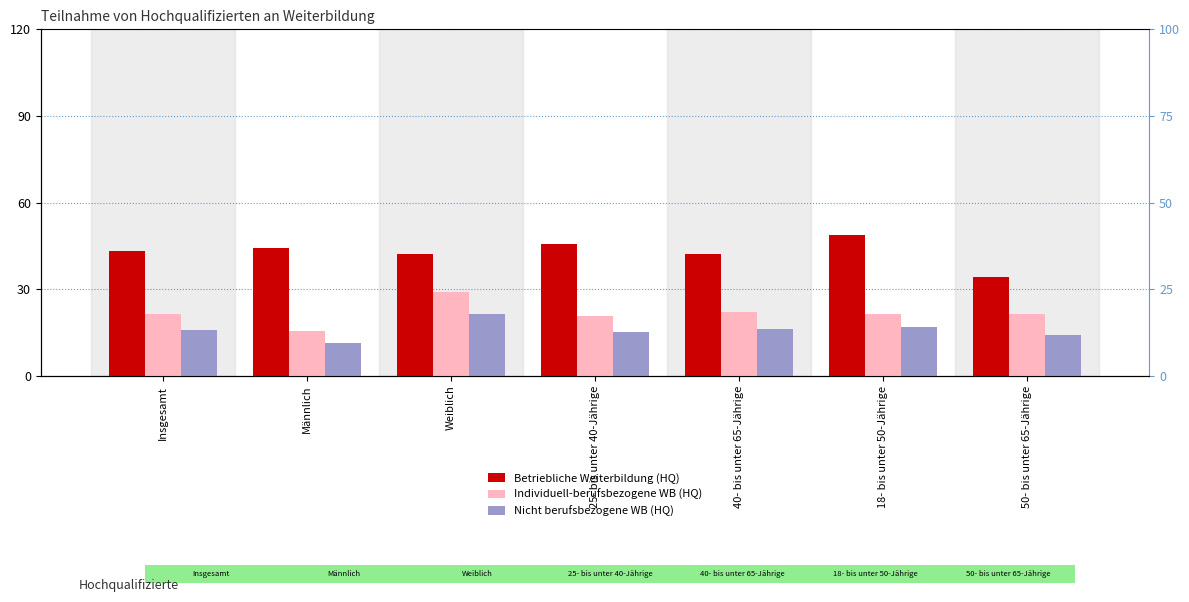

What position from the right is Weiblich?

5